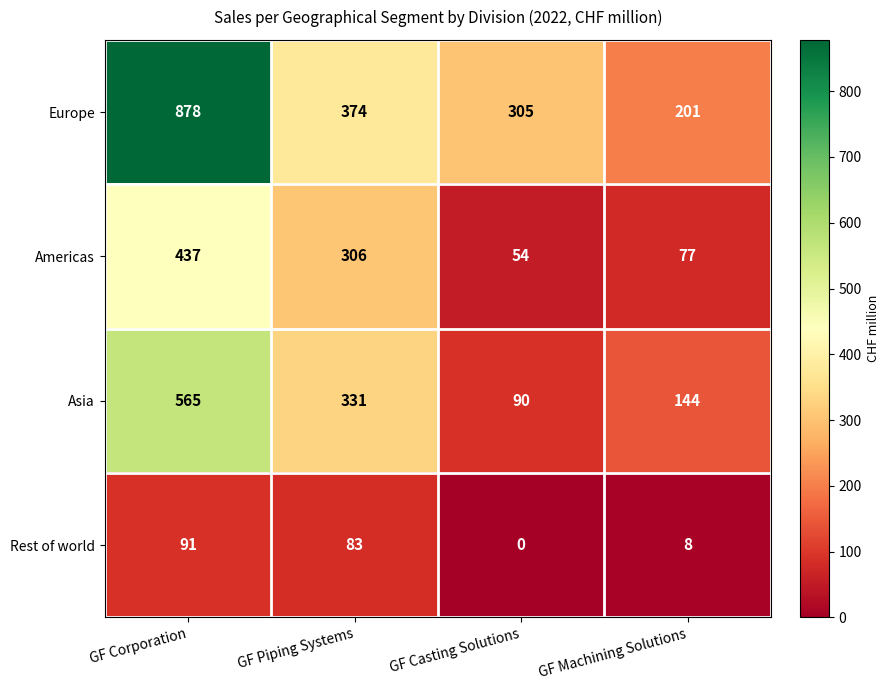

Which series has the widest spread of values?

Europe